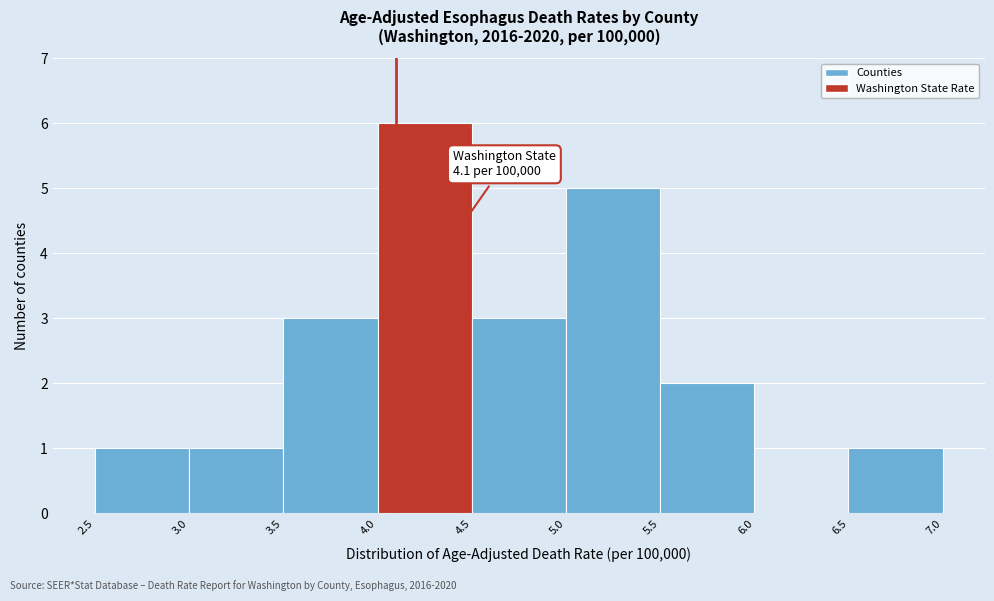

Over which range of the x-axis is the bar tallest?

4.0 to 4.5